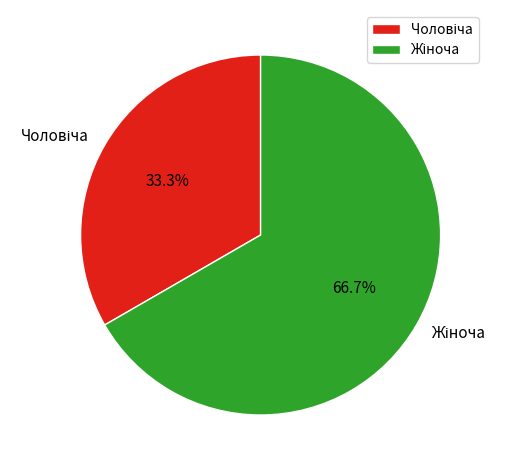

Is there any slice that represents more than half of the pie?

Yes